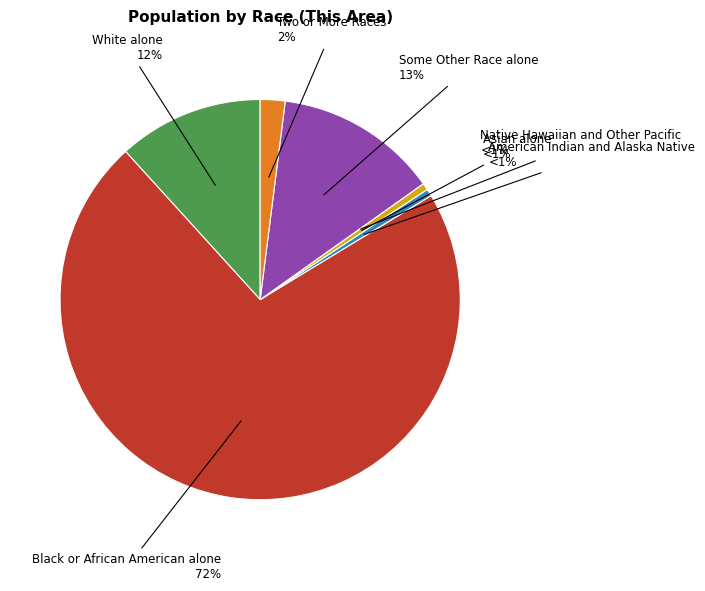

The White alone slice represents 12% of the pie. True or false?

True